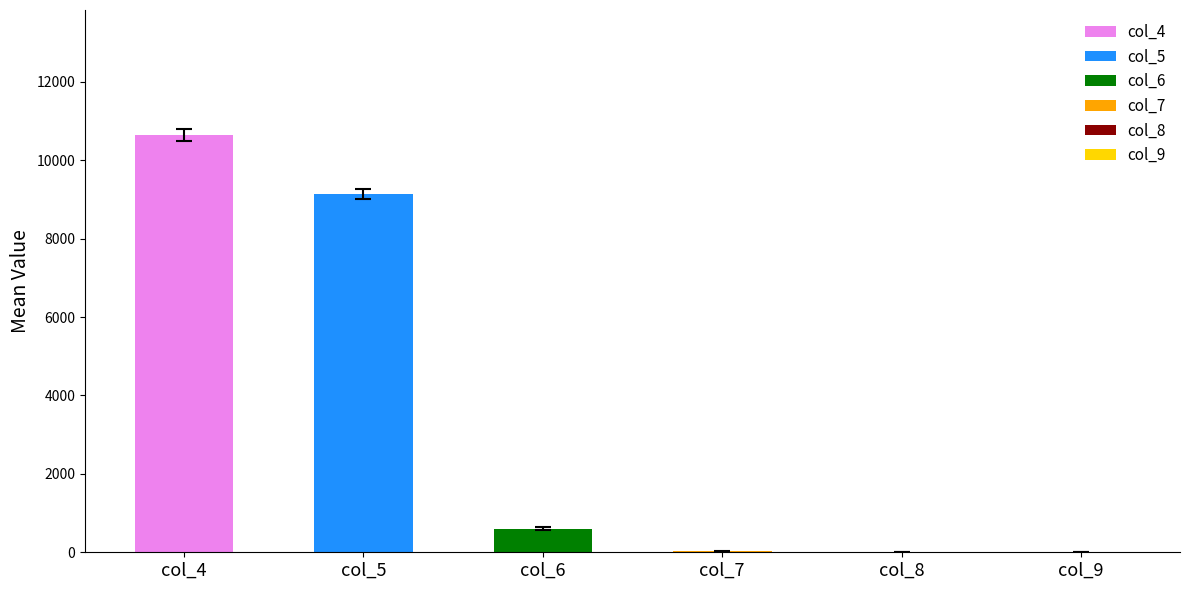

Reading left to right, what are all the values shown in this chart?

col_4: 11045	10729	10566	10590	10739	10664	10501	10541	10508	10479	10316	10584	10673	10596	10840	10576	10500	10720	10686	10574	10652	10374	10679	10841	10571	10993	10553	10625	10463	10671	10631	10768	10637	10642	10630	10465	10880	10687	10572	10860
col_5: 8713	9030	9148	9204	9114	9211	9278	9245	9238	9248	9395	9191	9166	9182	8968	9197	9234	9093	9134	9188	9199	9358	9176	9068	9271	8901	9234	9118	9279	9122	9136	8992	9174	9157	9178	9234	8954	9048	9228	8886
col_6: 629	608	646	613	589	556	592	619	609	622	635	601	578	627	580	633	639	599	558	632	597	625	561	566	579	602	613	620	640	636	646	629	595	592	574	636	556	610	602	605
col_7: 25	25	25	20	21	15	21	26	23	20	25	21	21	23	22	20	24	25	20	21	17	25	16	22	25	22	11	23	25	19	21	23	25	26	30	16	16	22	18	22
col_8: 1	0	1	3	1	1	0	2	0	0	2	0	1	0	1	2	0	0	1	2	1	1	0	3	1	1	2	2	1	2	1	0	1	0	2	0	0	1	3	0
col_9: 0	0	0	0	2	1	0	0	0	0	0	1	0	1	0	0	0	0	0	0	0	0	0	0	0	0	0	0	1	0	0	0	0	0	0	0	0	1	2	0